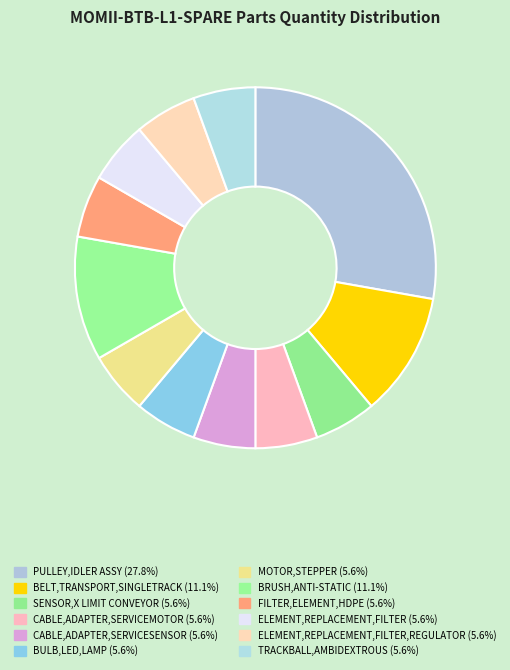

Is there any slice that represents more than half of the pie?

No